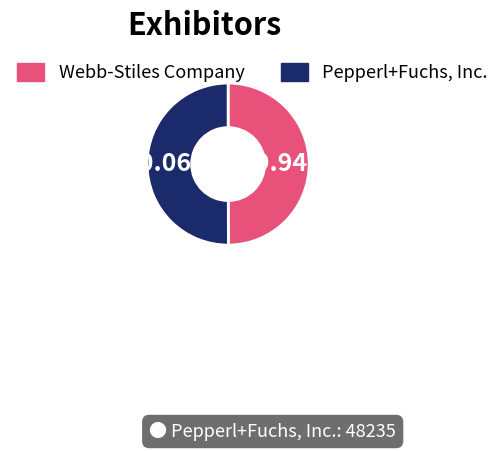

What percentage is the Pepperl+Fuchs, Inc. slice, to the nearest percent?

50%